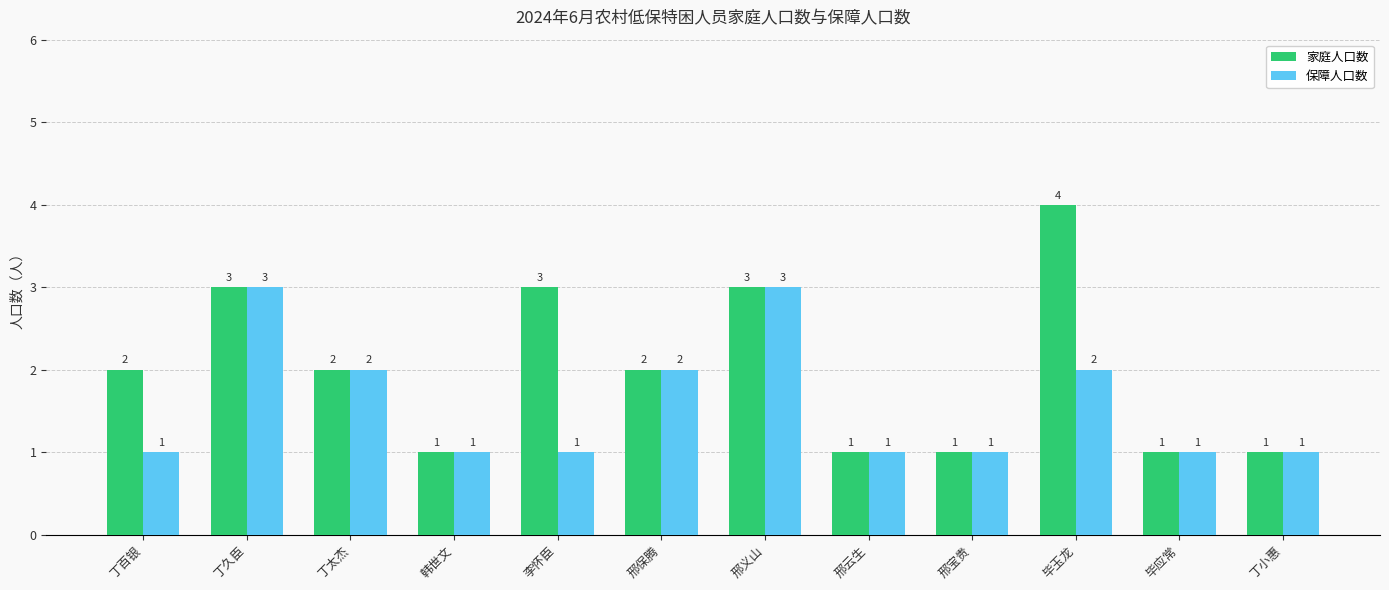

What is the difference between the maximum and minimum values in the 保障人口数 series?

2